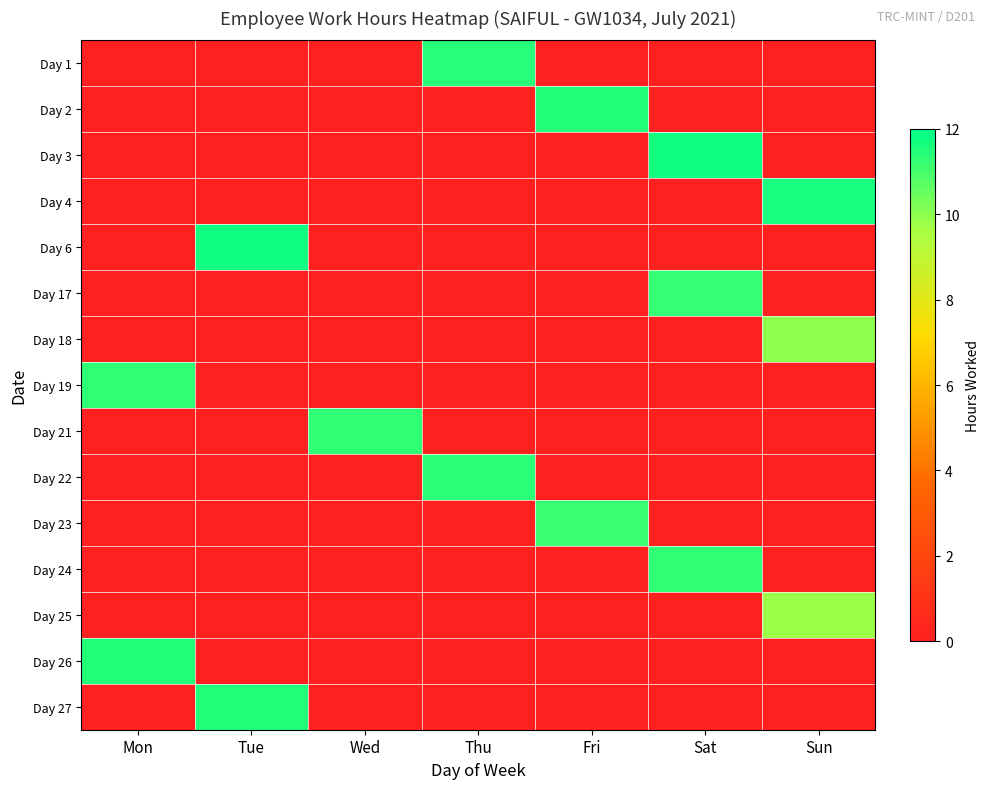

What is the difference between the maximum and minimum values in the 27 series?

11.2